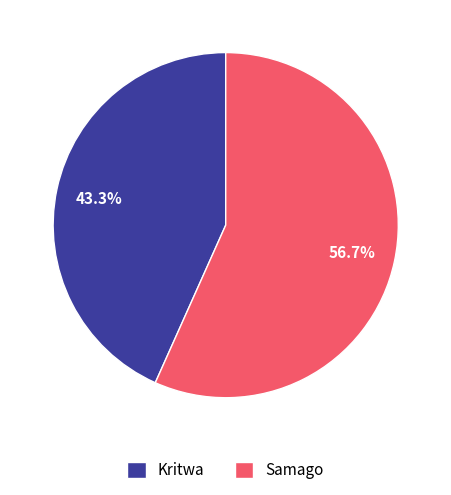

Is it true that Samago is 46% of the pie?

False